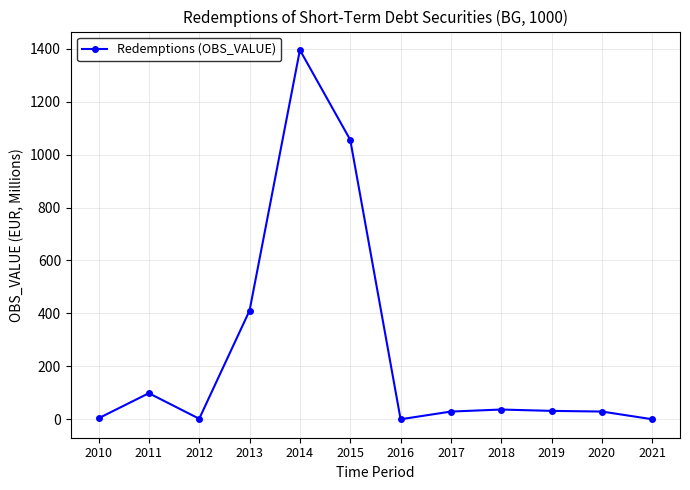

True or false: the data shows 0.0 at 2021.

True